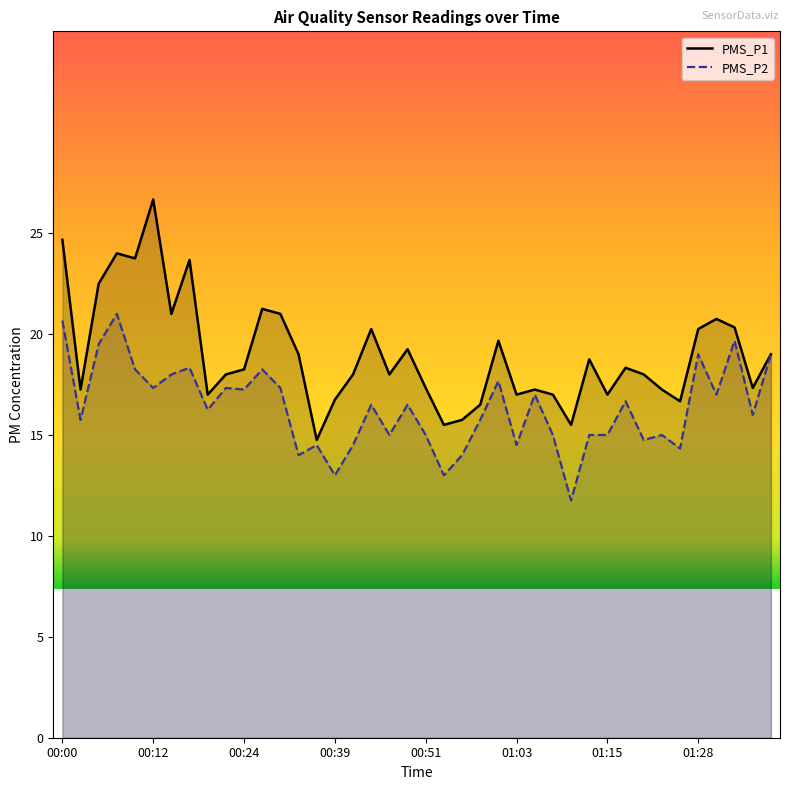

True or false: PMS_P2 has a value of 15.0 at 01:15.

True